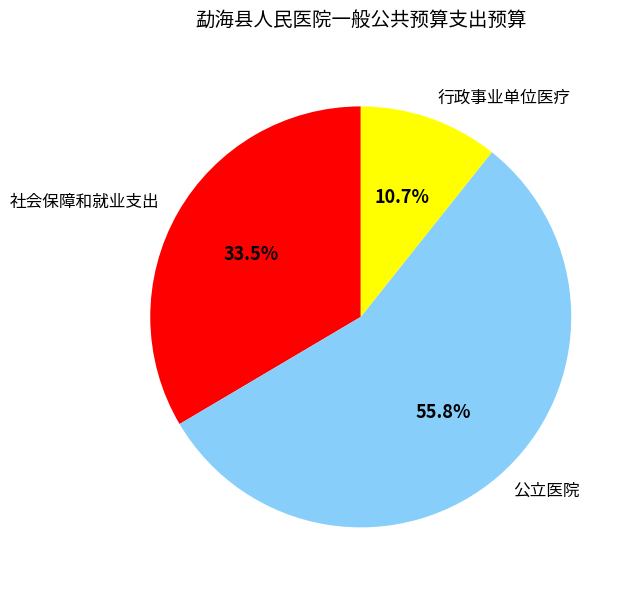

Which category accounts for the majority?

公立医院